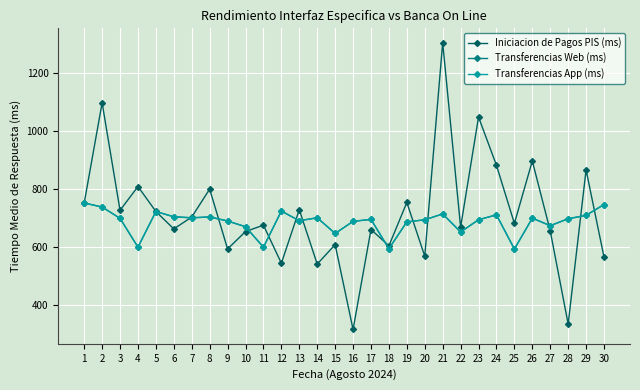

Is this an area chart (filled region under the line)?

No